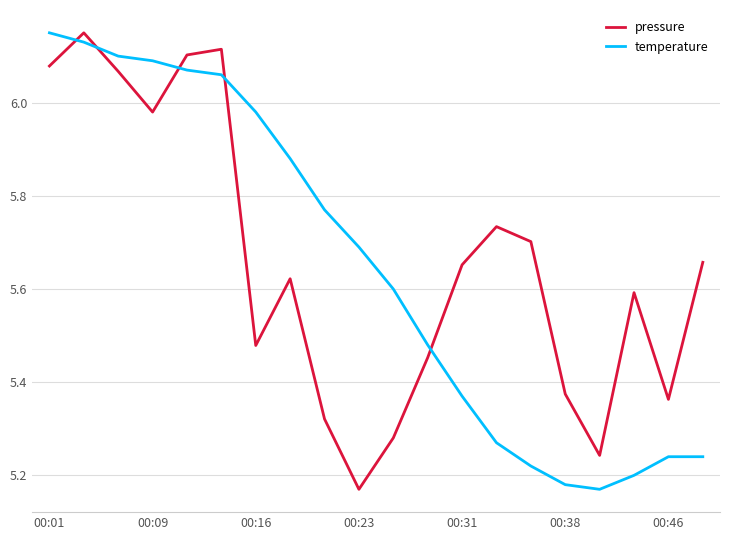

How many interior local valleys does the temperature series have?

1